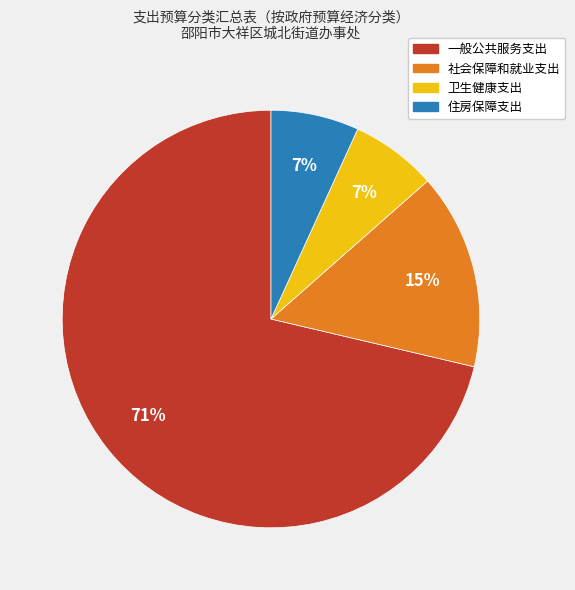

Count the number of slices in the pie.

4